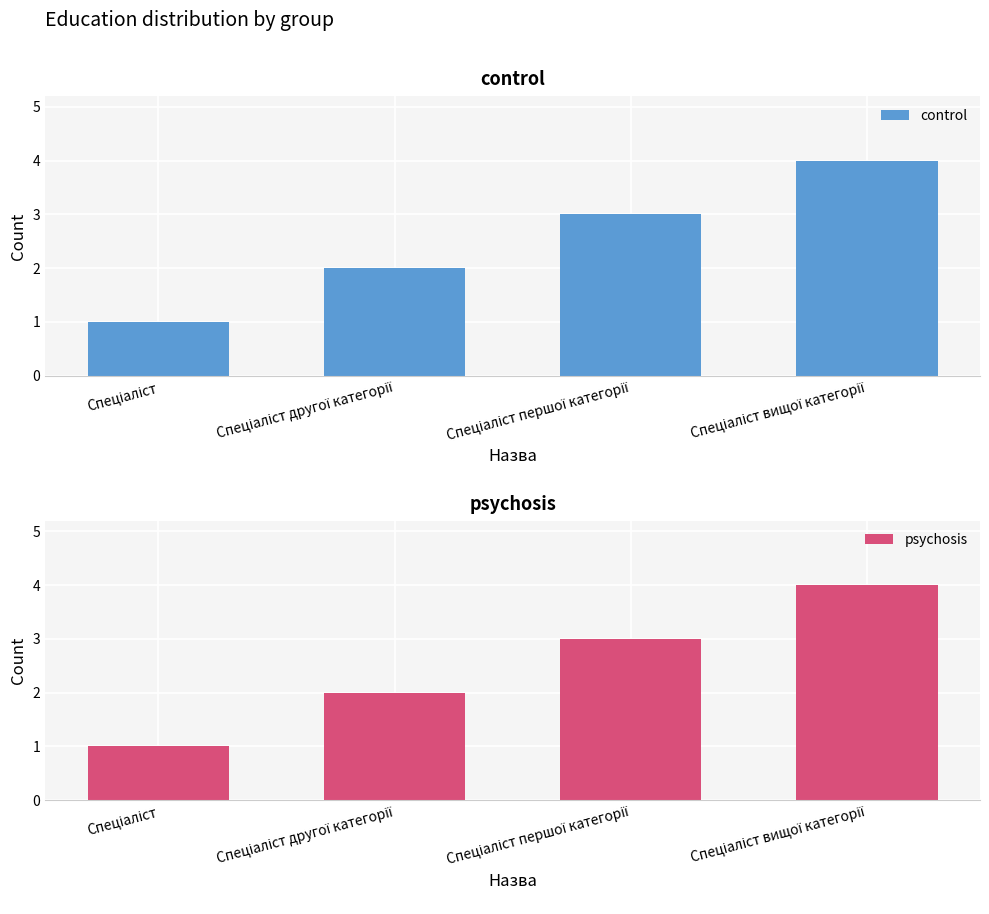

What is the sum of all control values?

10